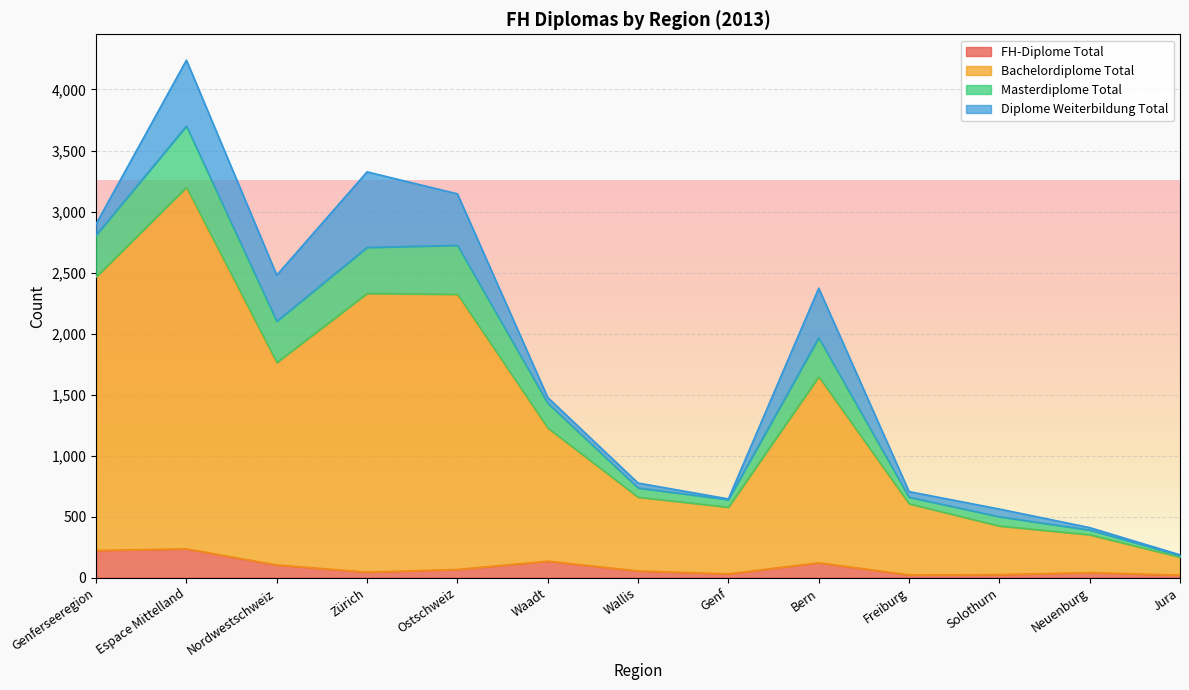

What is the label of the 4th point from the left?

Zürich